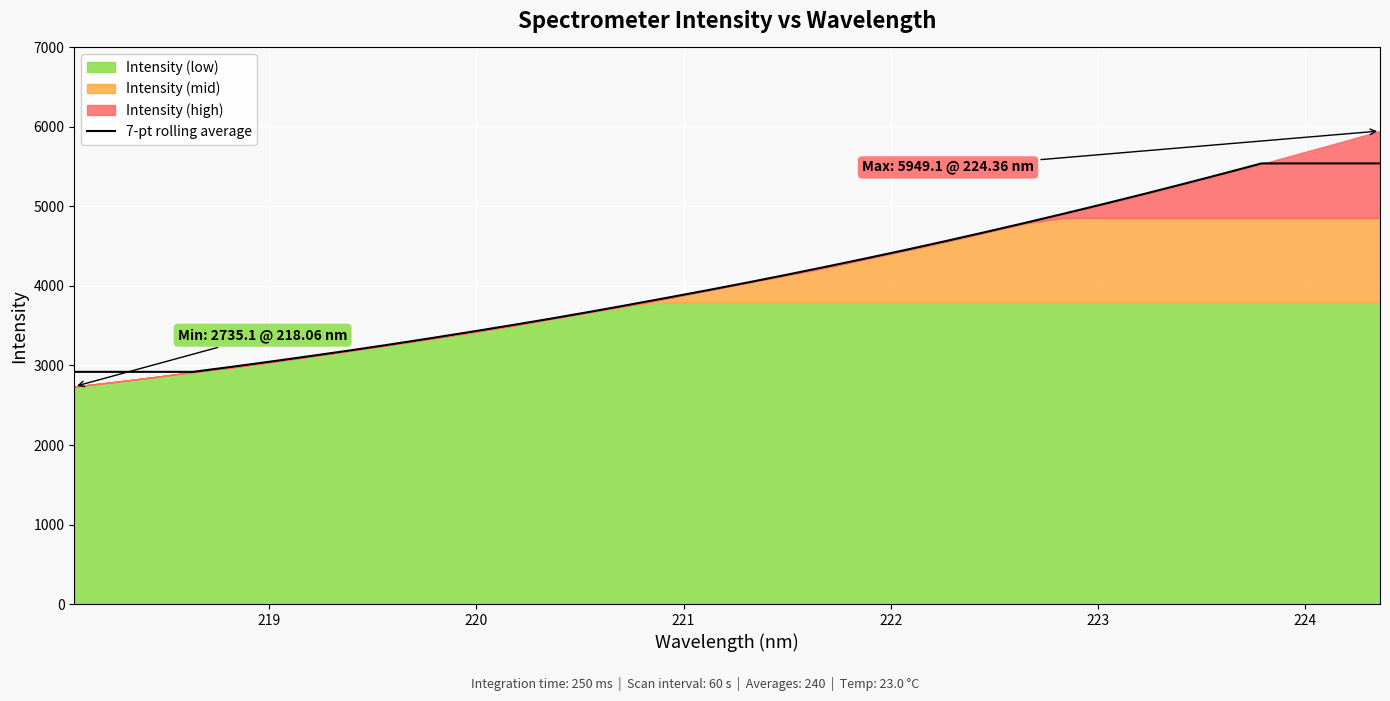

What is the difference between the second highest and second lowest values?

2621.3